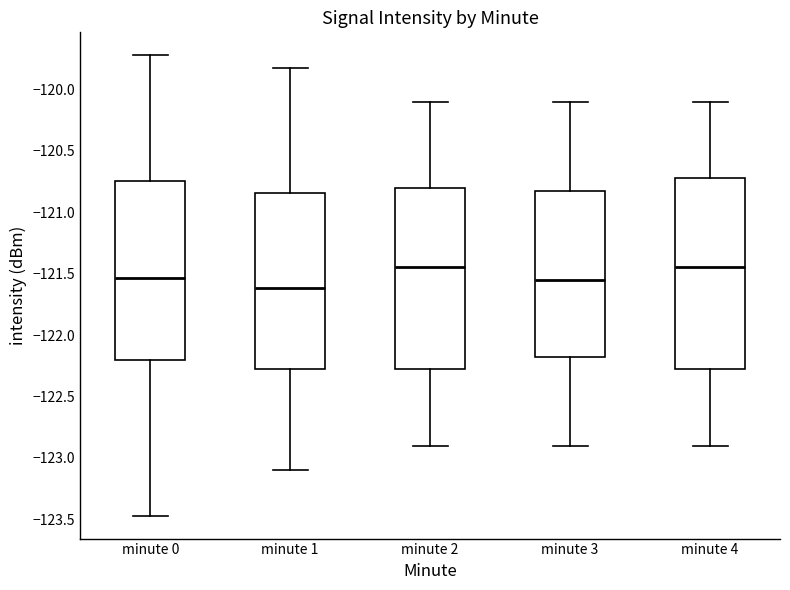

Reading left to right, read every box against the y-axis: the position of its median line, the range the box covers, and the ends of its whiskers. The values are not printed on the chart, so give them approximately, as read against the axis.

minute 0: median -121.55, box -122.20 to -120.75, whiskers -123.45 to -119.70
minute 1: median -121.60, box -122.30 to -120.85, whiskers -123.10 to -119.85
minute 2: median -121.45, box -122.25 to -120.80, whiskers -122.90 to -120.10
minute 3: median -121.55, box -122.15 to -120.80, whiskers -122.90 to -120.10
minute 4: median -121.45, box -122.25 to -120.70, whiskers -122.90 to -120.10